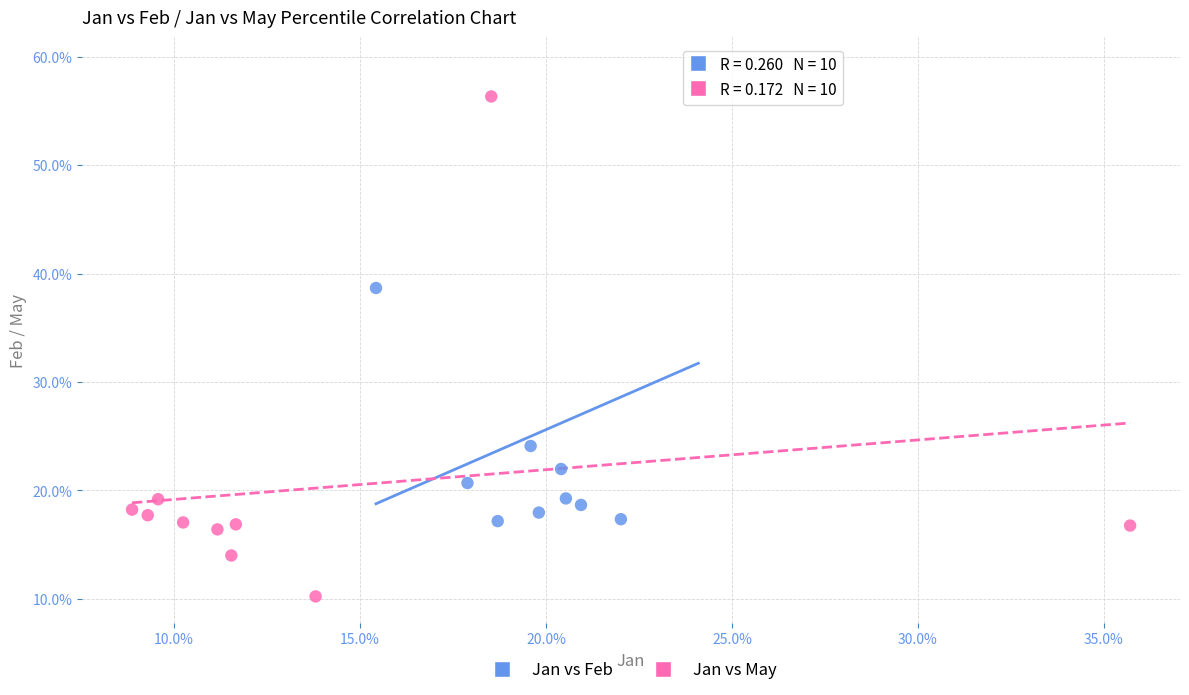

Which series reaches the maximum Y coordinate?

Jan vs Feb